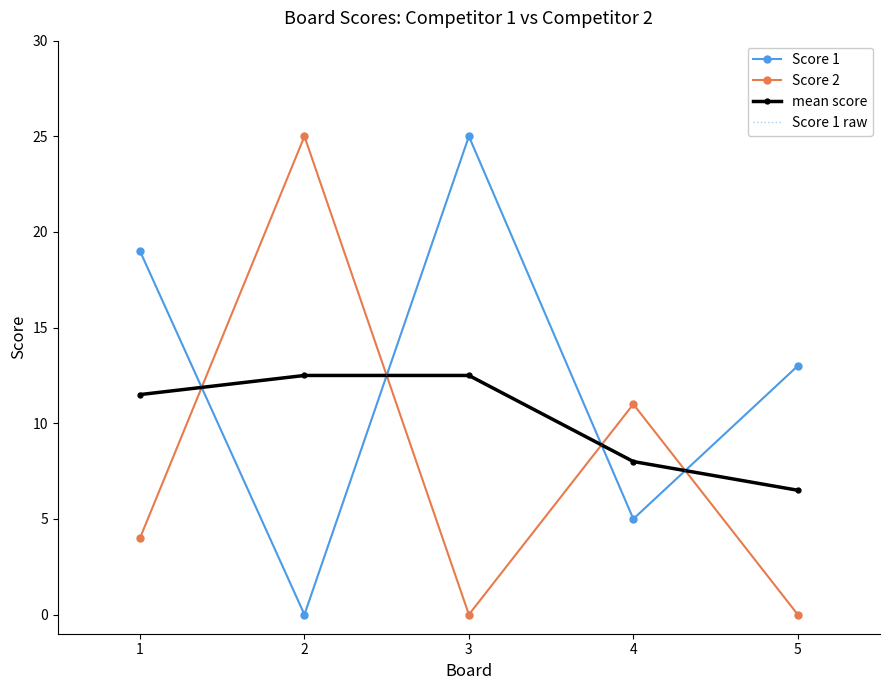

How many data points in Score 1 raw are less than 13?

2